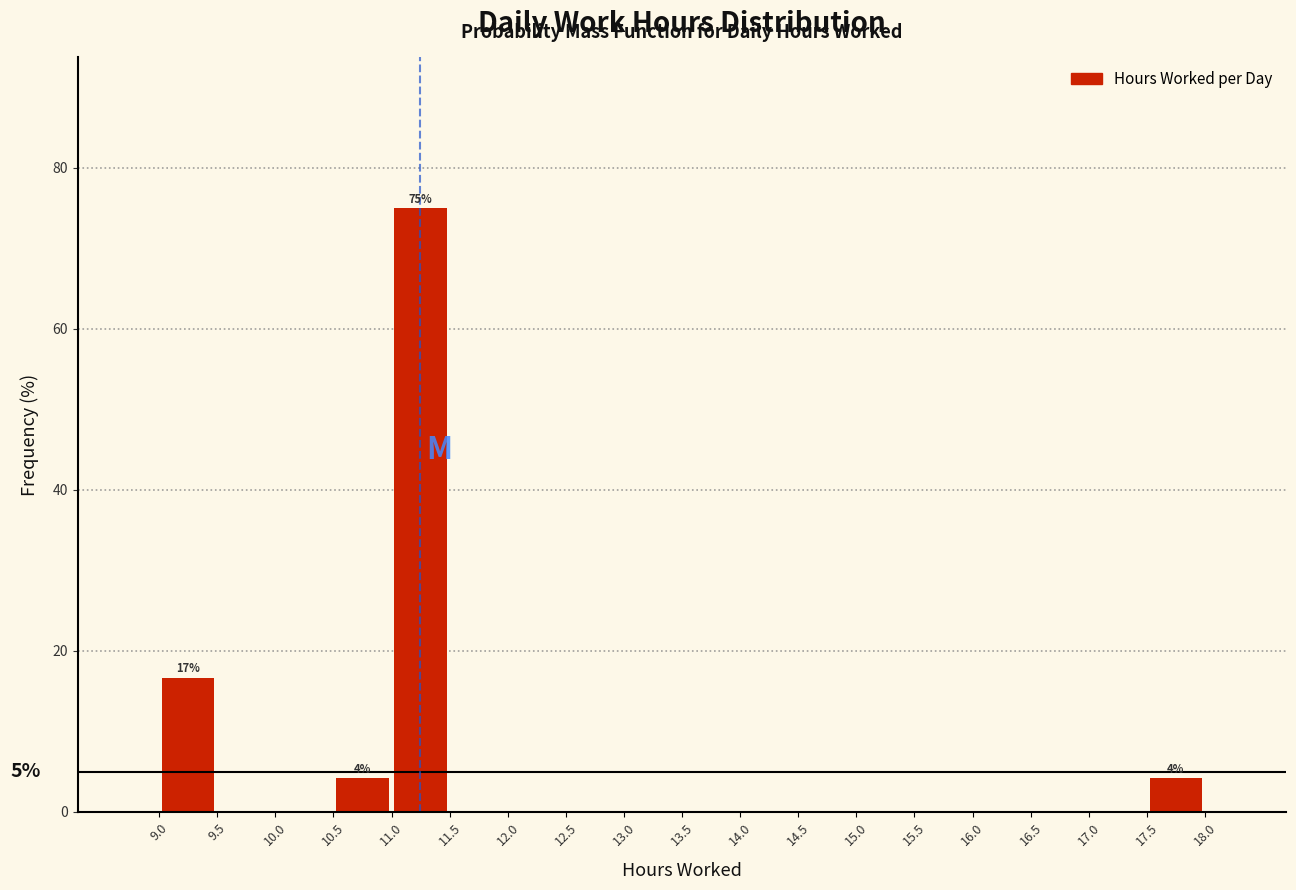

Over which range of the x-axis is the bar tallest?

11.0 to 11.5